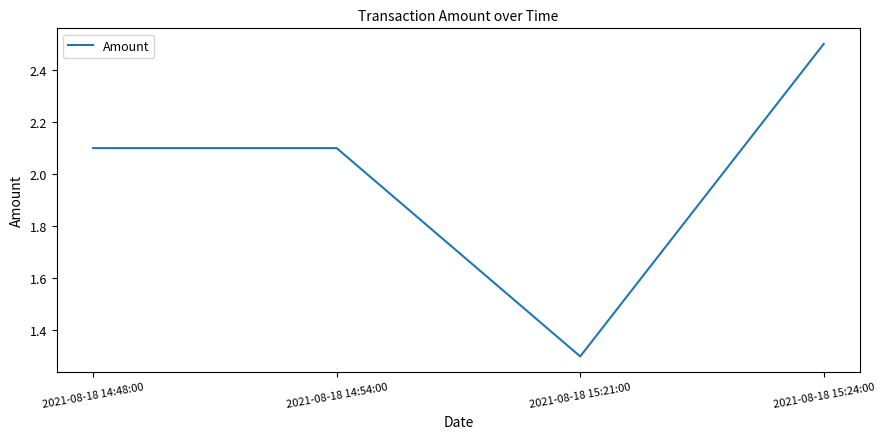

How many lines are shown in the chart?

1